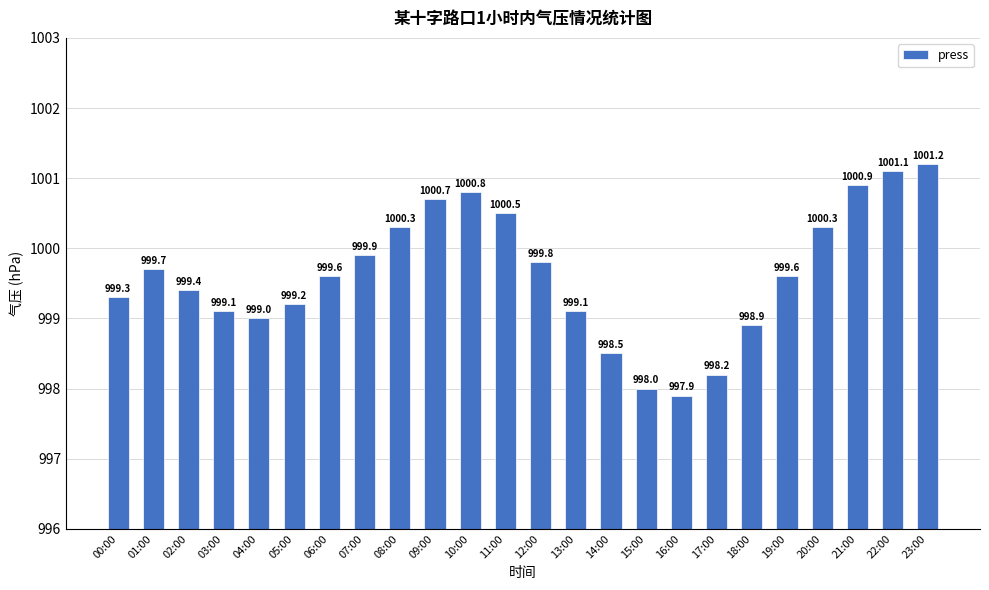

Is it true that the value at 22:00 is 263.0?

False